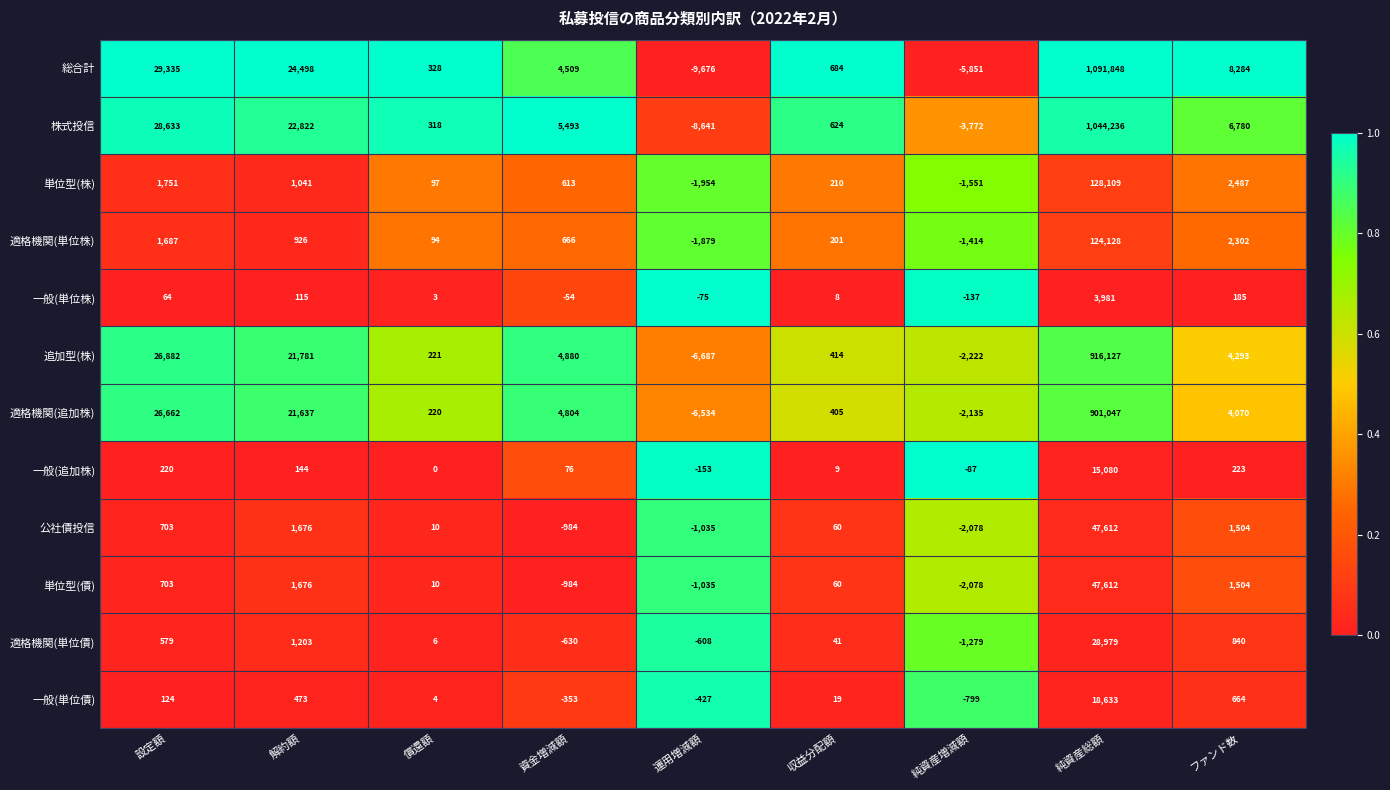

What is the difference between the maximum and minimum values in the 適格機関(単位債) series?

30258